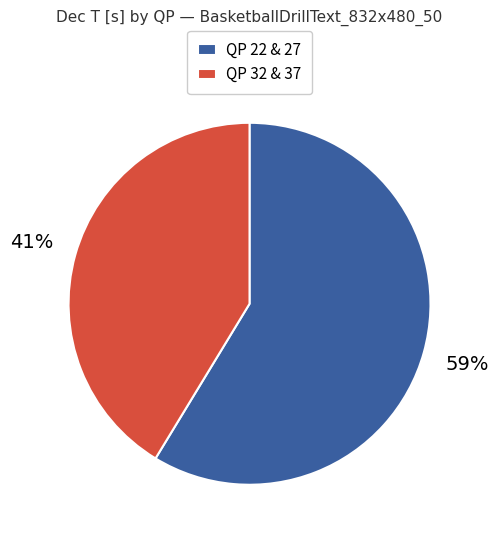

To the nearest percent, what is the combined percentage of QP 32 & 37 and QP 22 & 27?

100%